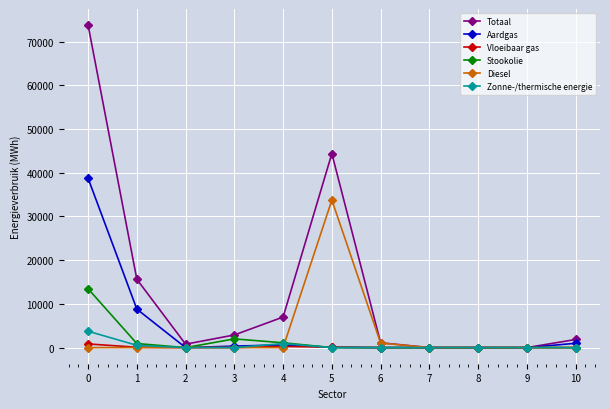

What is the approximate value of Aardgas at 4?

624.8